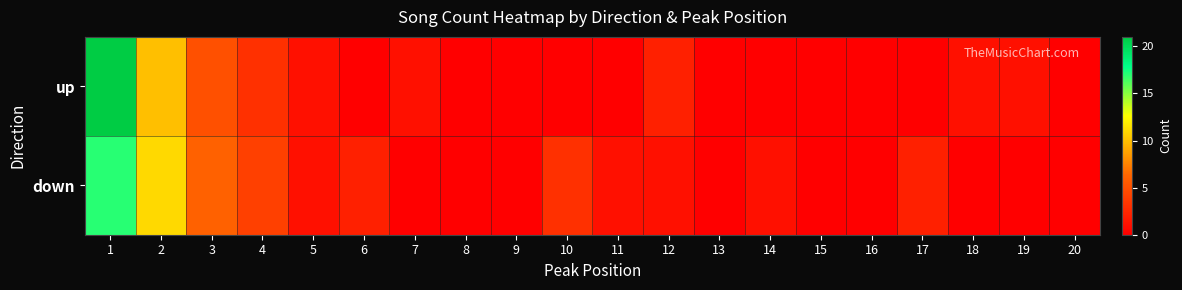

Which series has the widest spread of values?

up